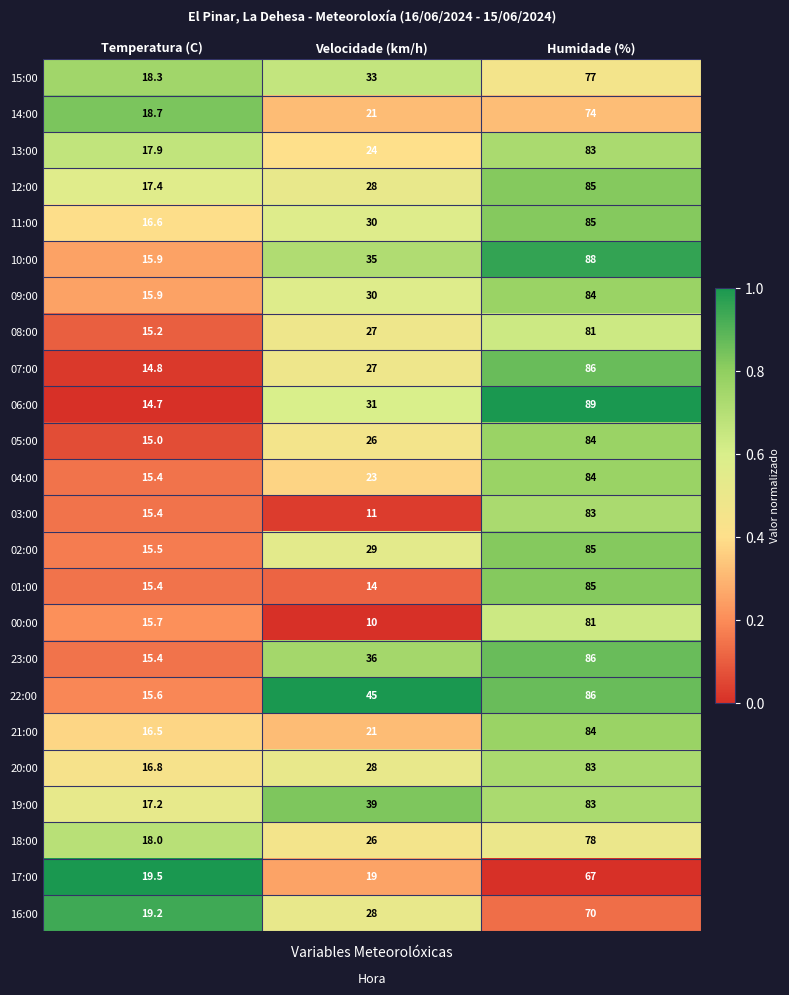

What is the difference between the 09:00 values at Velocidade (km/h) and Temperatura (C)?

14.1